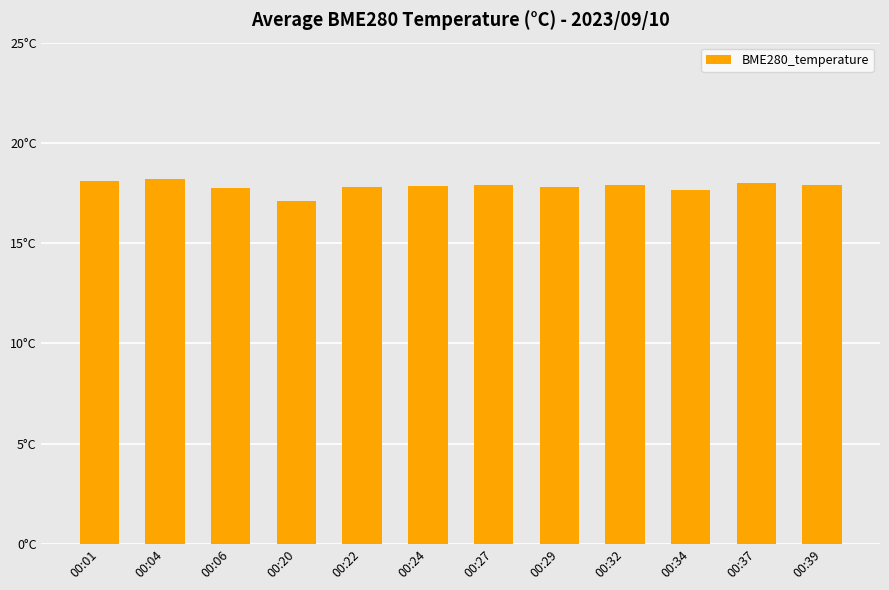

The chart shows a value of 29.7 at 00:22. True or false?

False